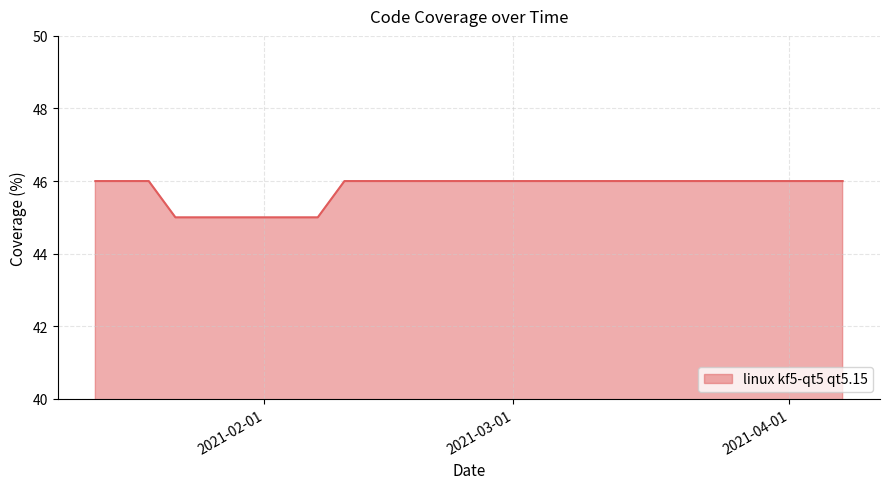

What is the sum of all values?

642